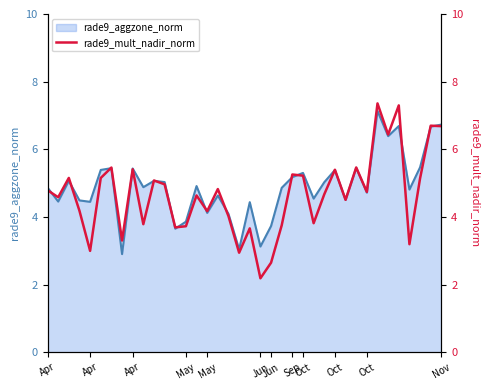

The value at 26 is 4.7. True or false?

True